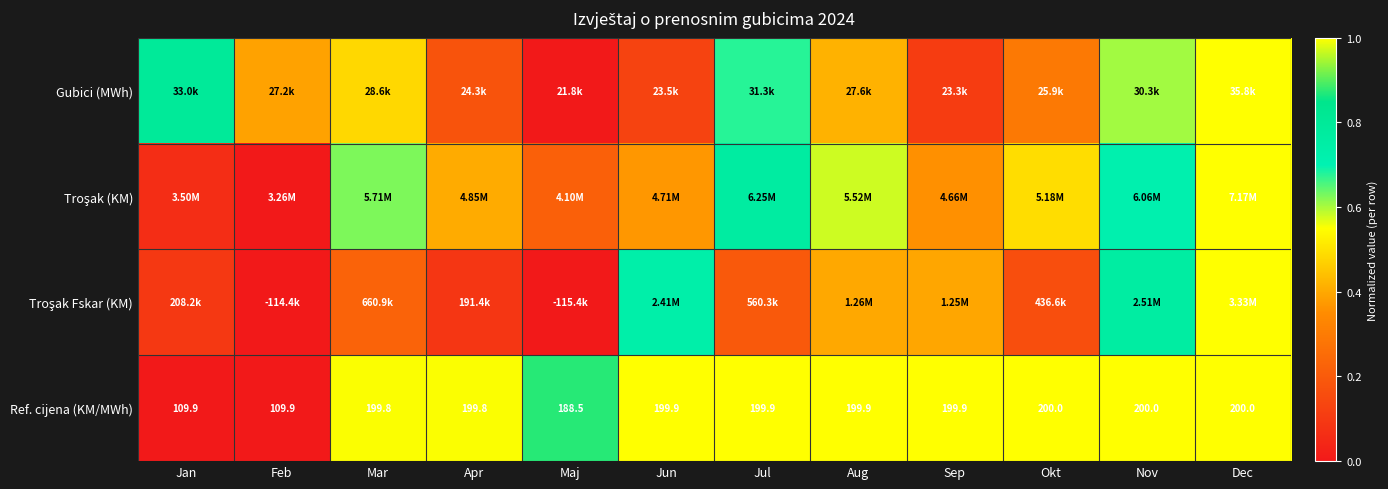

At which label does Ref. cijena (KM/MWh) first exceed 199?

Mar